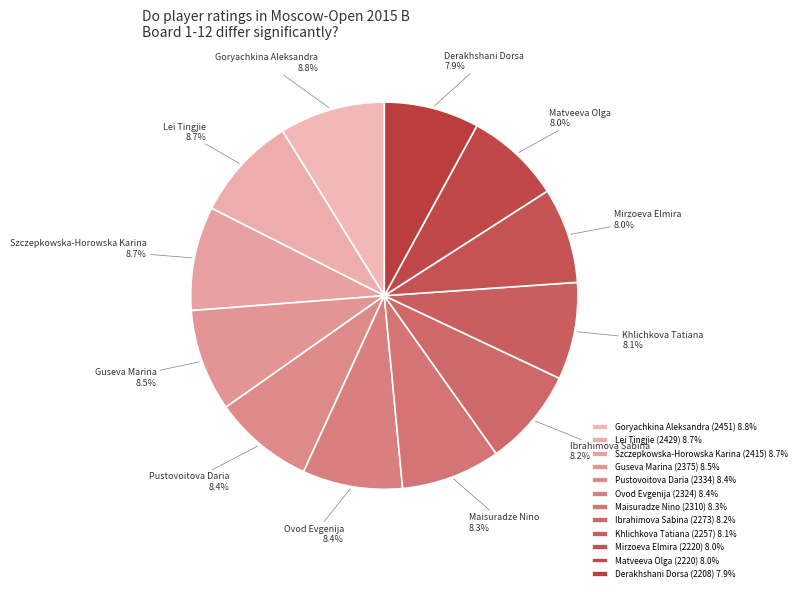

Count the number of slices in the pie.

12